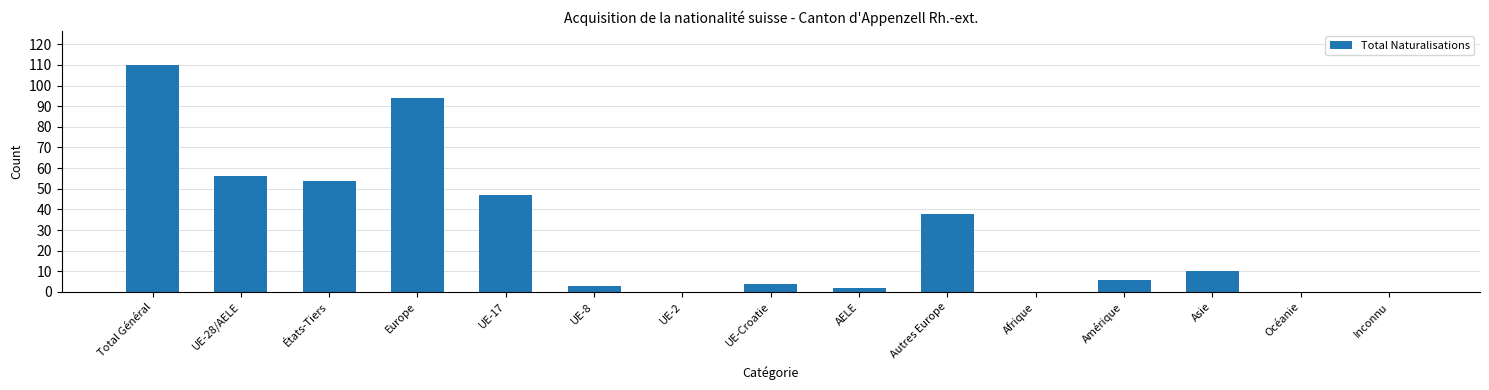

Between Total Général and UE-28/AELE, which is larger?

Total Général